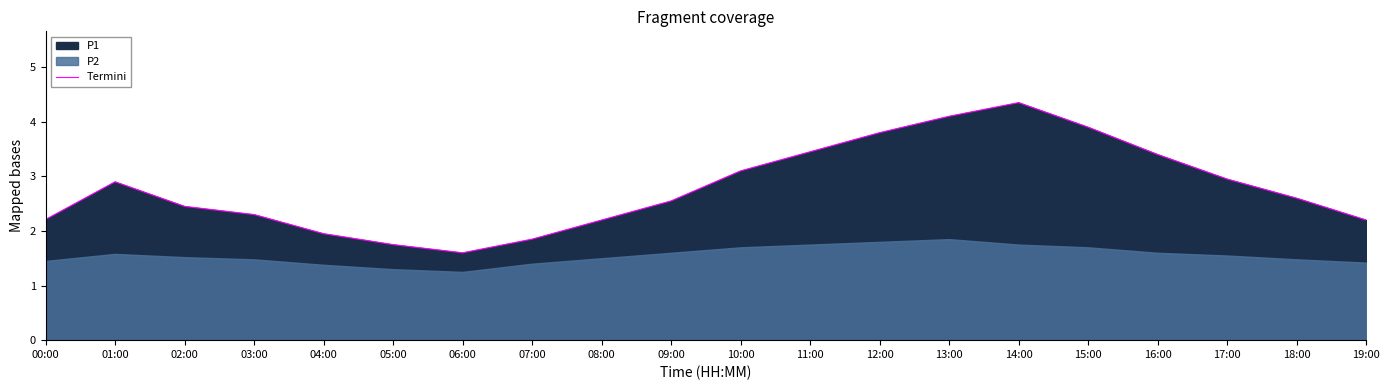

The value of Termini at 09:00 is 2.5. True or false?

True